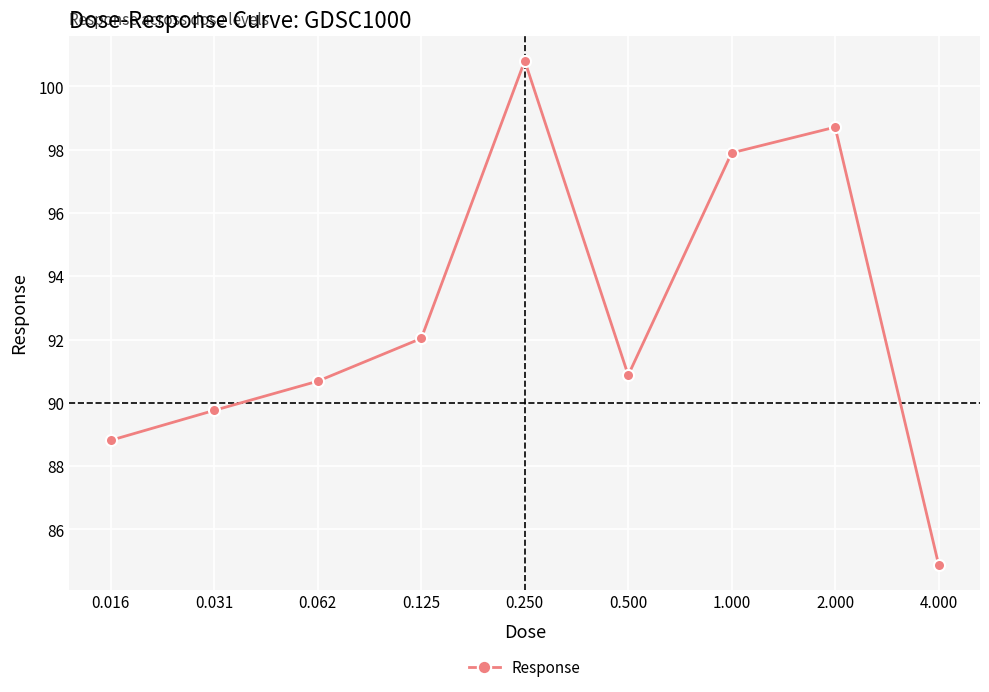

How many interior local valleys (lower than both neighbors) does the data have?

1